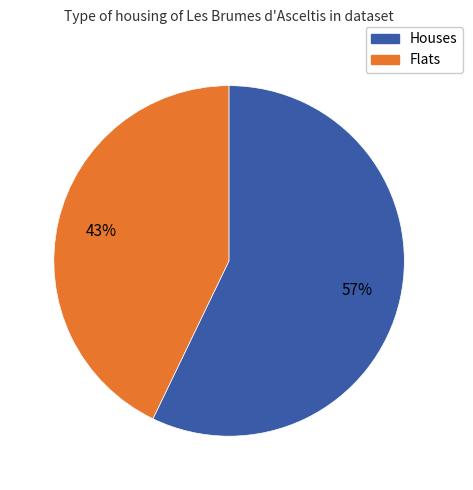

Is there any slice that represents more than half of the pie?

Yes